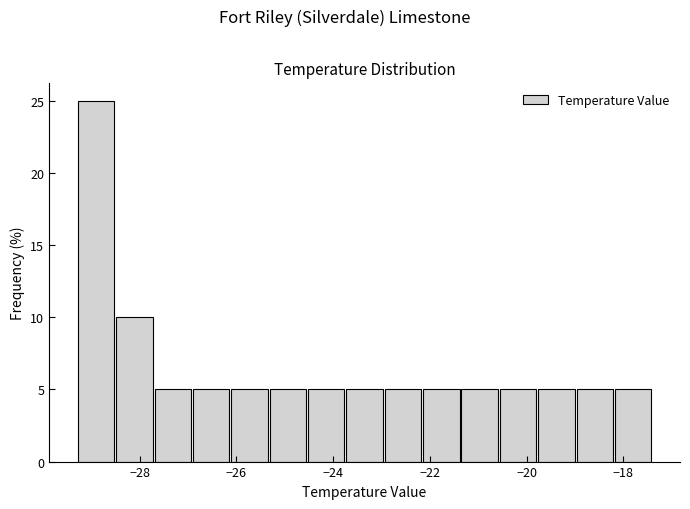

Read against the x-axis, roughly where is the centre of the tallest bar?

-29.0